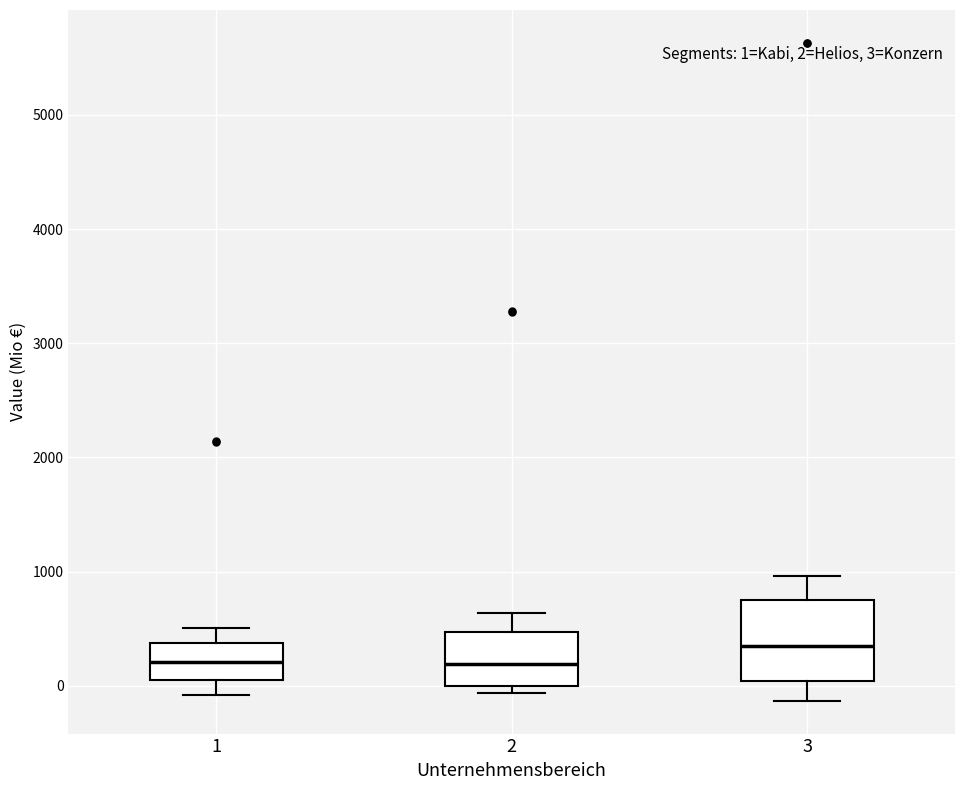

Which box's median line is the highest?

3